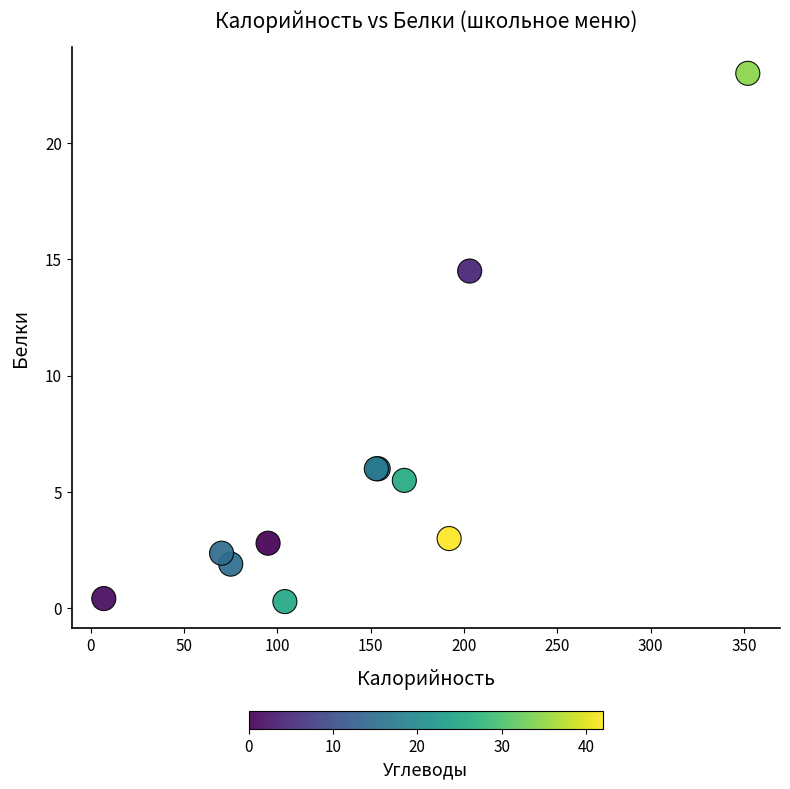

What Y value in the scatter plot is closest to 11?

14.5